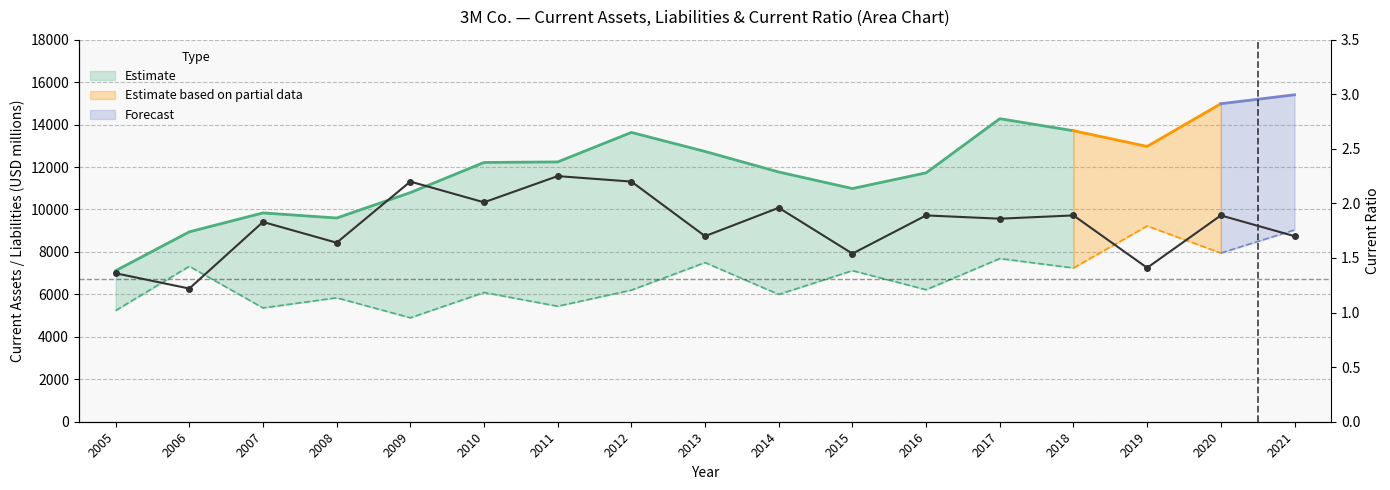

How many points are higher than both their immediate neighbors (excluding endpoints)?

7